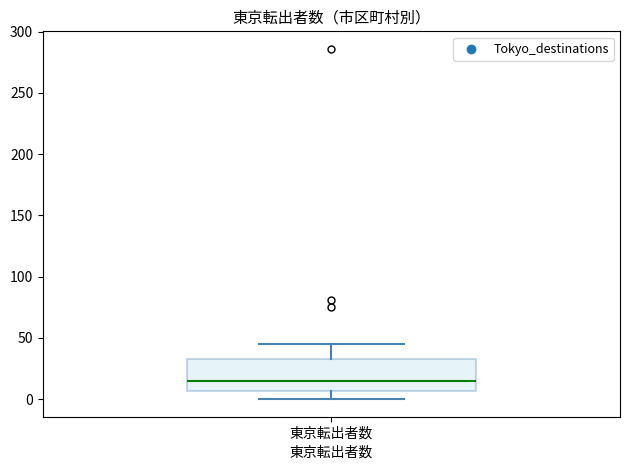

Where does the upper whisker of the box for 東京転出者数 end on the y-axis? The values are not printed on the chart, so give them approximately, as read against the axis.

45